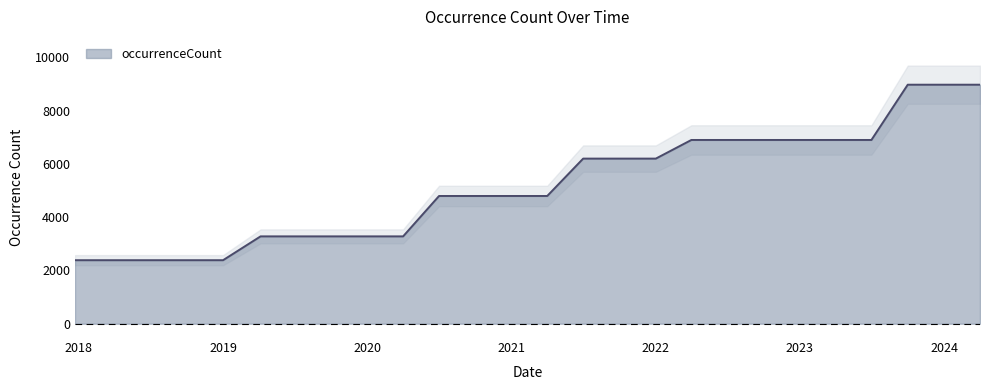

The chart shows a value of 11443 at 2022-04-01. True or false?

False